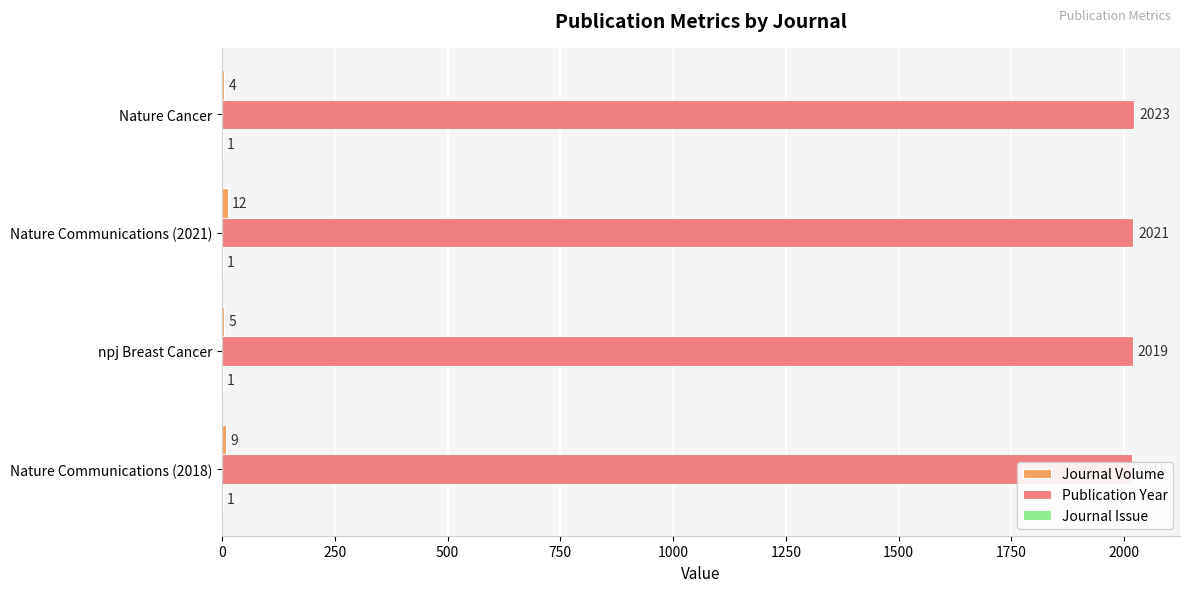

Reading right to left, transcribe all the data shown in this chart.

Journal Volume: 9.0	5.0	12.0	4.0
Publication Year: 2018.0	2019.0	2021.0	2023.0
Journal Issue: 0.2	0.2	0.2	0.2